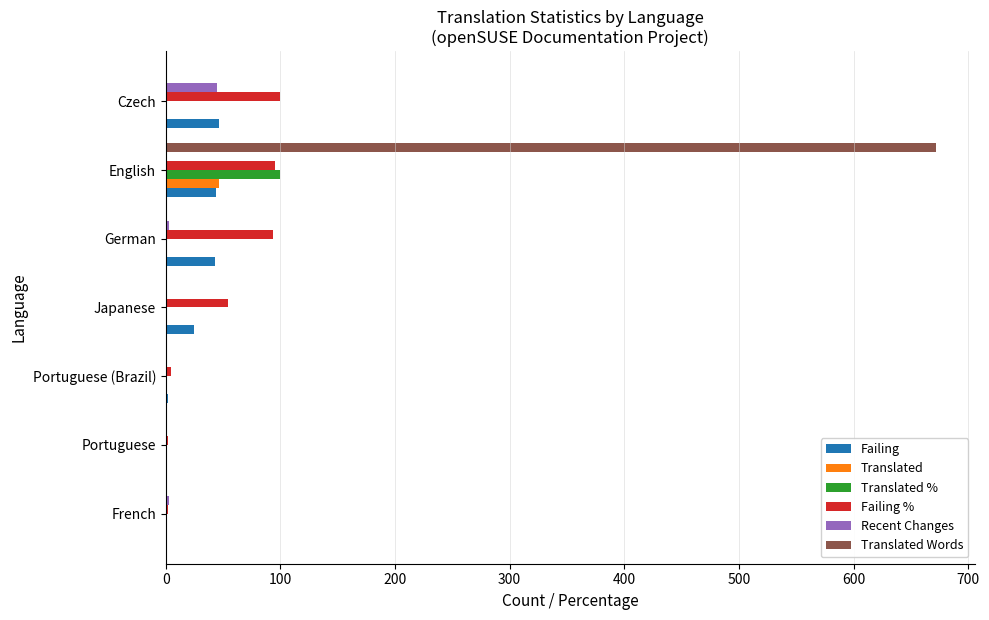

What is the total value across all series at Czech?

191.0